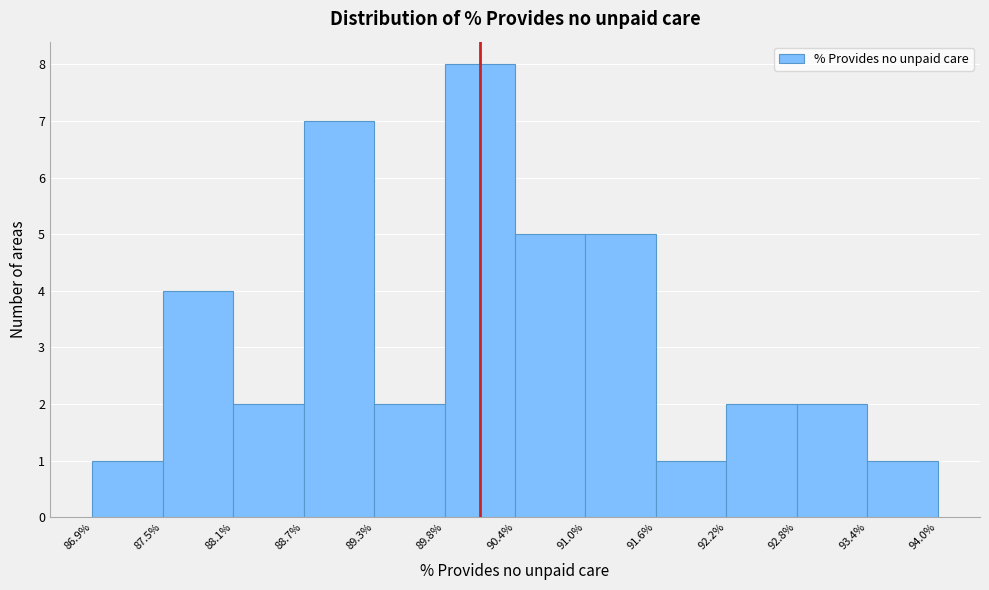

Over which range of the x-axis is the bar tallest?

89.8% to 90.4%